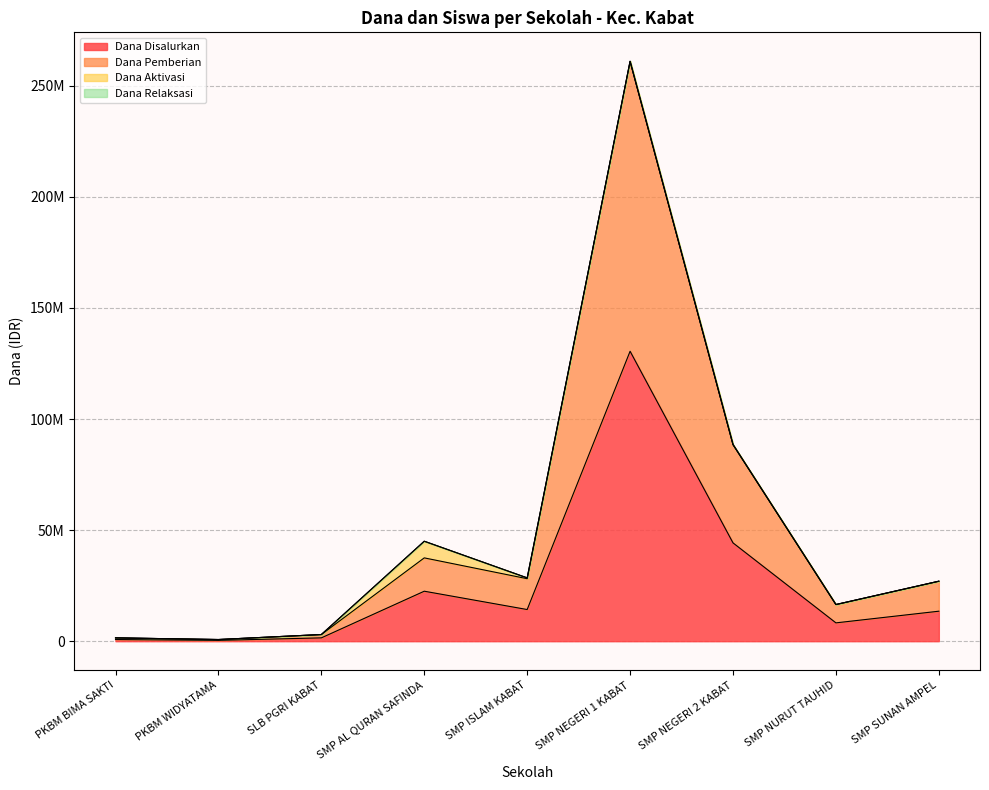

The value of Dana Disalurkan at SMP NURUT TAUHID is 8250000. True or false?

True